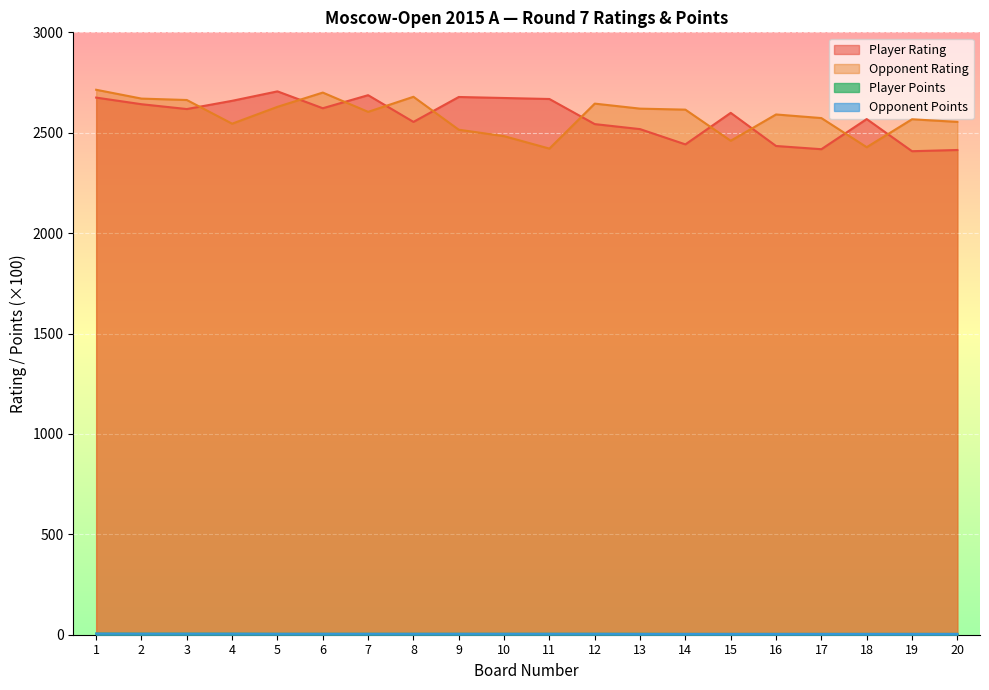

Read the Player Rating value at 18.

2568.0